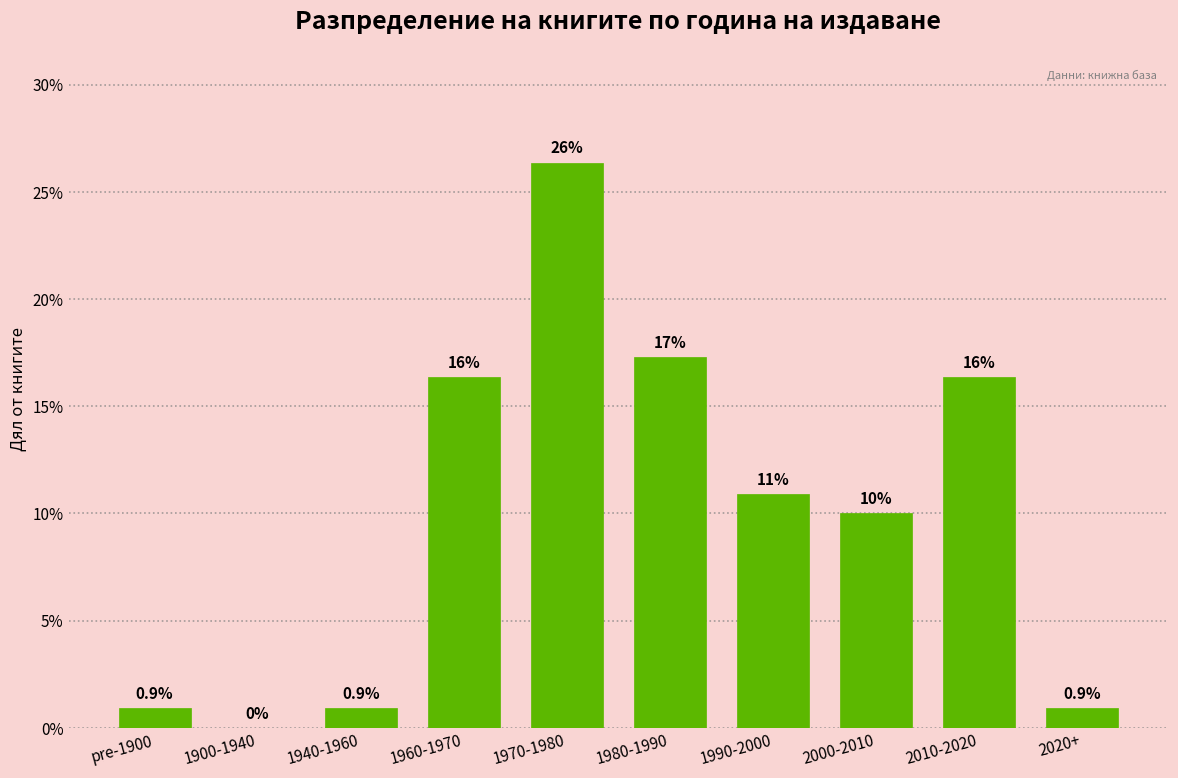

Reading right to left, transcribe all the data shown in this chart.

2020+=0.9	2010-2020=16.4	2000-2010=10.0	1990-2000=10.9	1980-1990=17.3	1970-1980=26.4	1960-1970=16.4	1940-1960=0.9	1900-1940=0.0	pre-1900=0.9